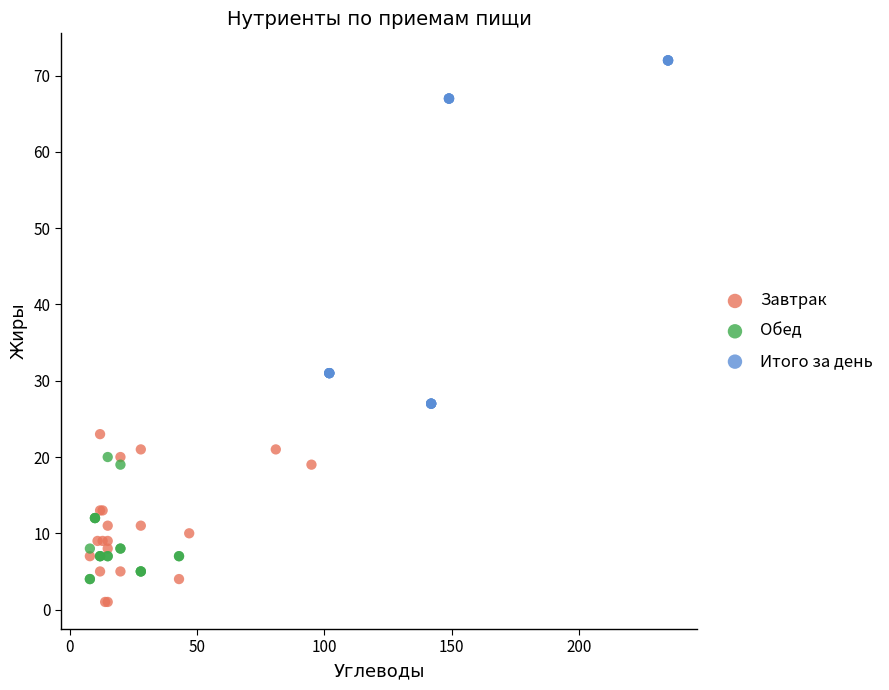

Which series has the largest Y range (max minus min)?

Итого за день